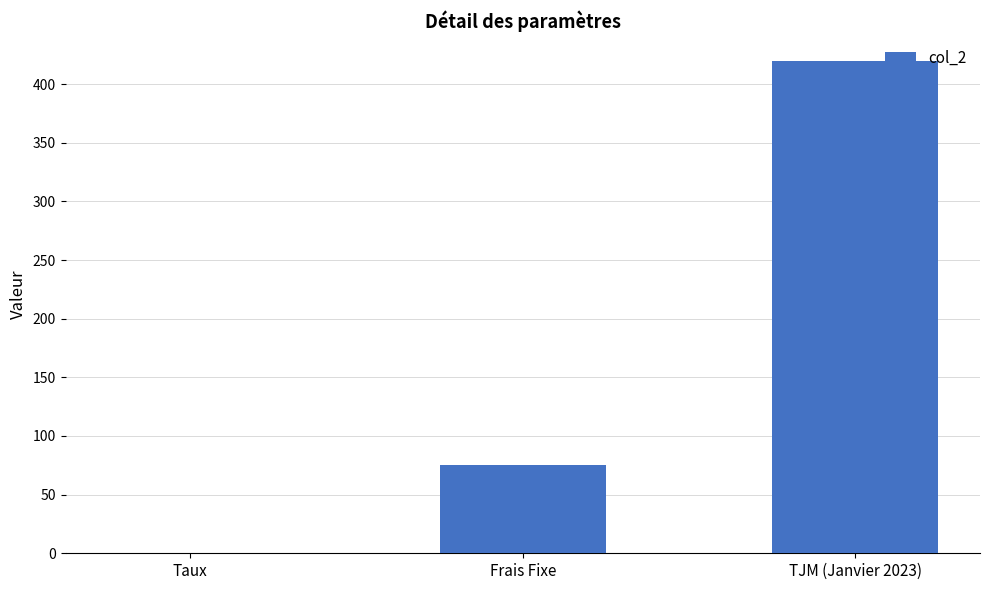

What is the change in value from Frais Fixe to TJM (Janvier 2023)?

+345.0